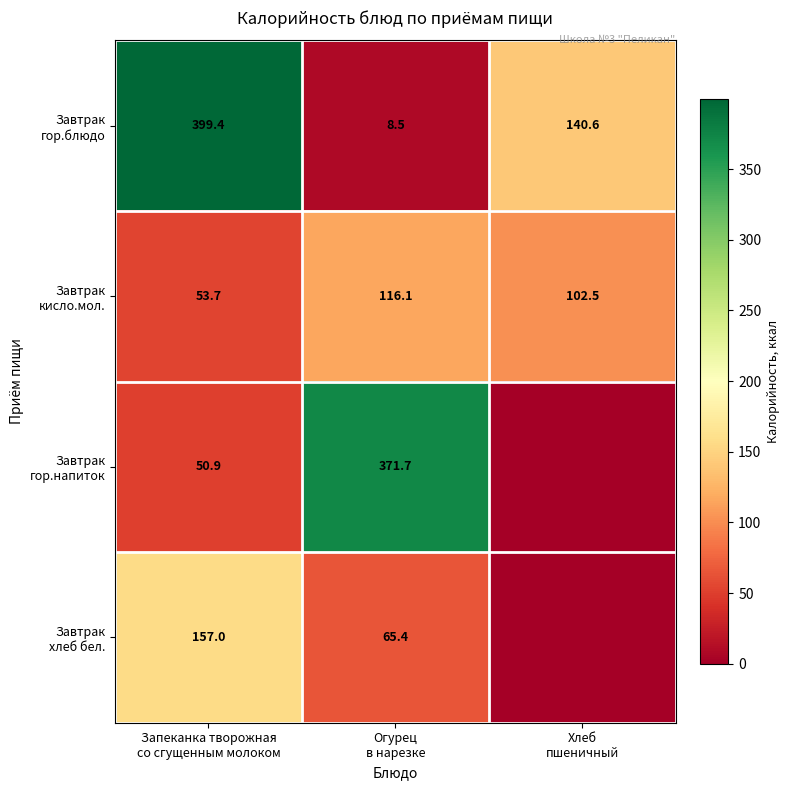

What is the minimum value for Завтрак кисло.мол.?

53.7